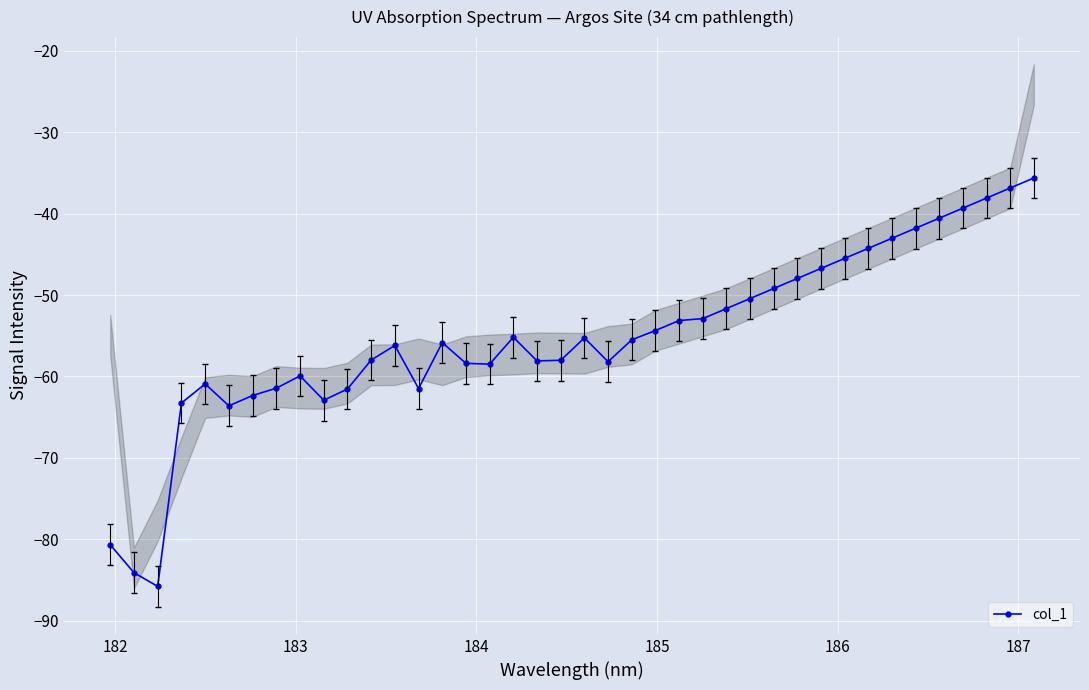

What is the value of the col_1 point at the 33rd from the left?

-44.3